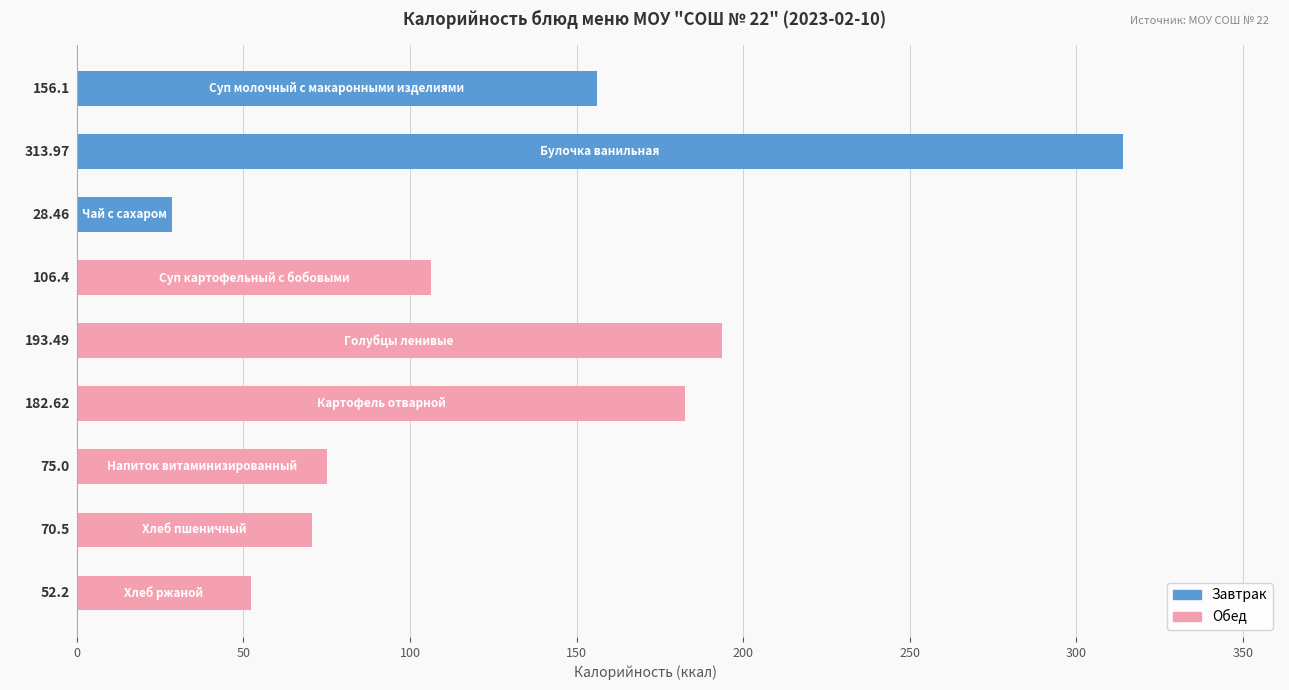

What is the difference between the second highest and second lowest values?

141.3